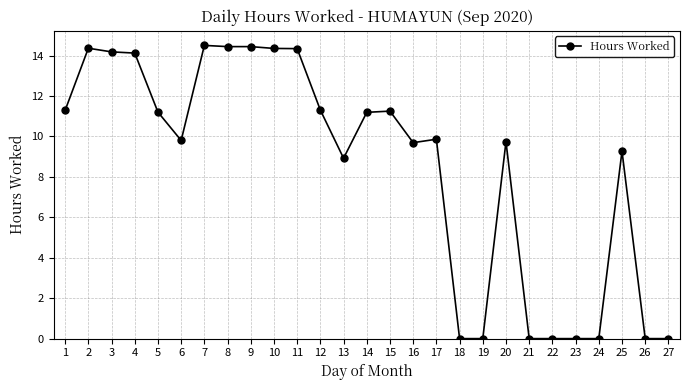

True or false: there are more than 0 points higher than both neighbors.

True